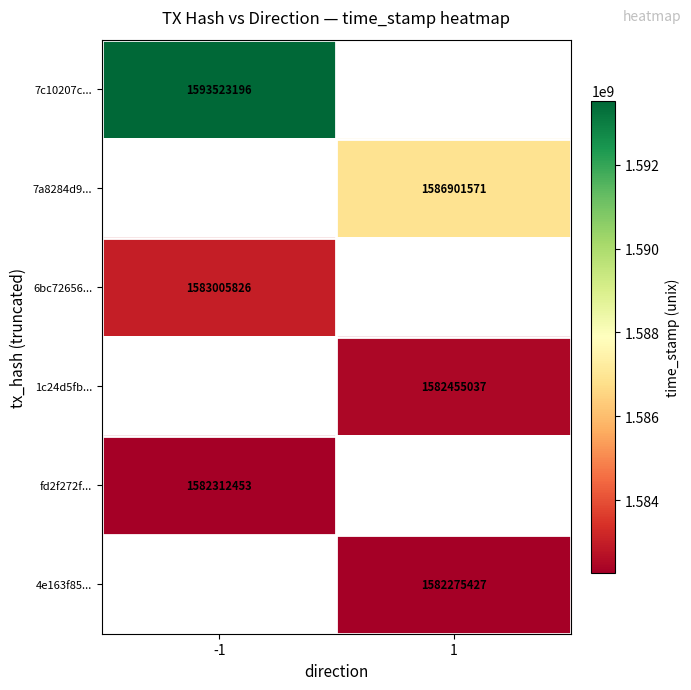

Between 1 and -1, which is larger?

-1